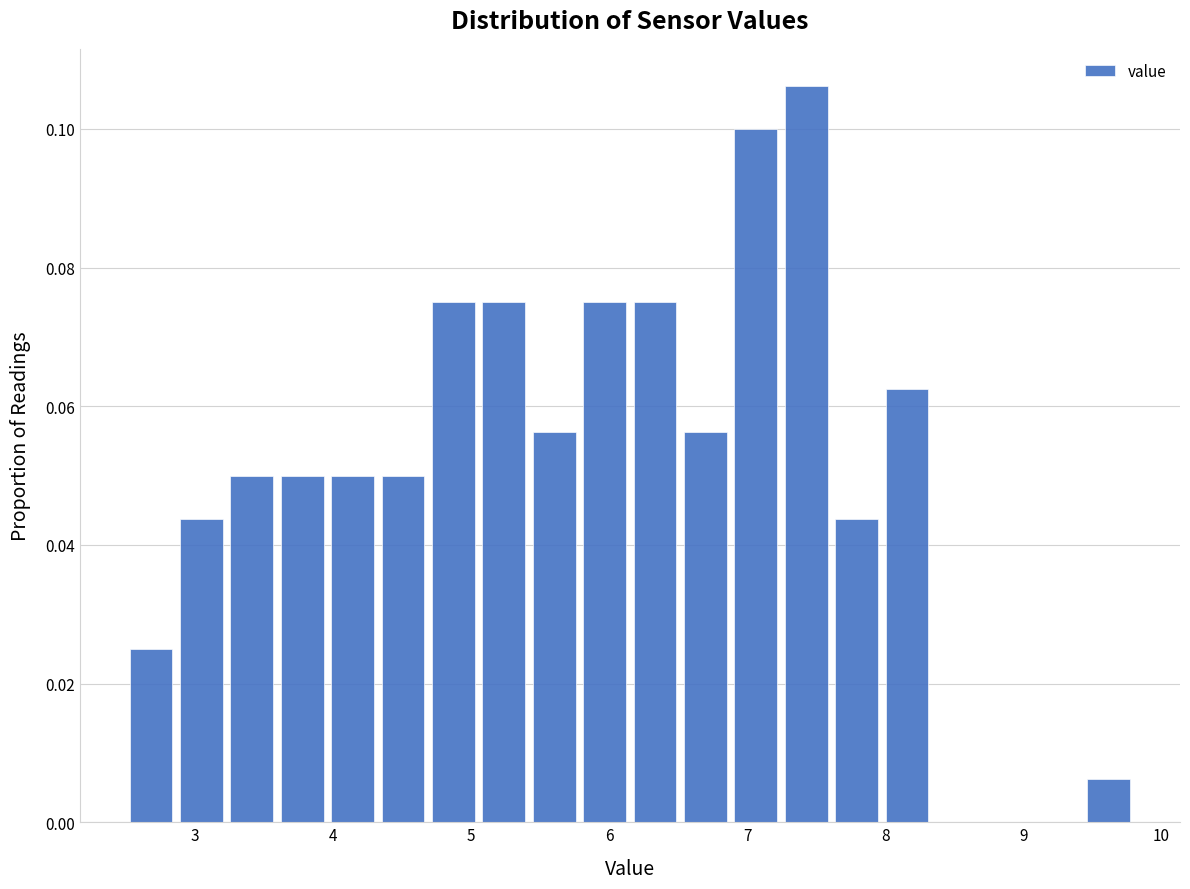

Read against the x-axis, roughly where is the centre of the tallest bar?

7.4